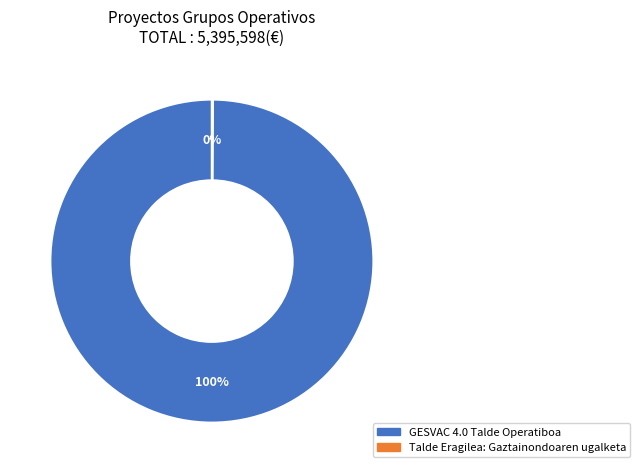

True or false: GESVAC 4.0 Talde Operatiboa accounts for 100% of the total.

True